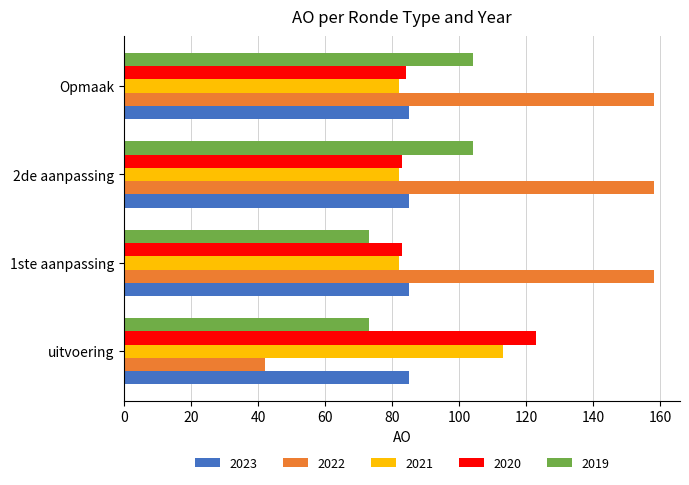

What is the highest value of the 2022 series?

158